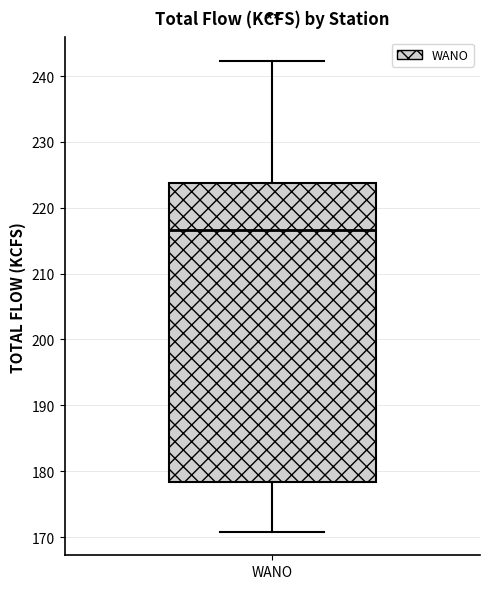

Read this box plot against the y-axis: the position of the median line, the range covered by the box, and the ends of both whiskers. The values are not printed on the chart, so give them approximately, as read against the axis.

median 217, box 178 to 224, whiskers 171 to 242